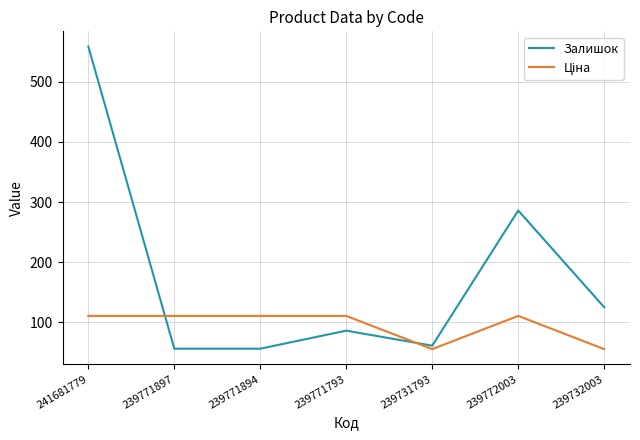

The value of Залишок at 239731793 is 61.0. True or false?

True